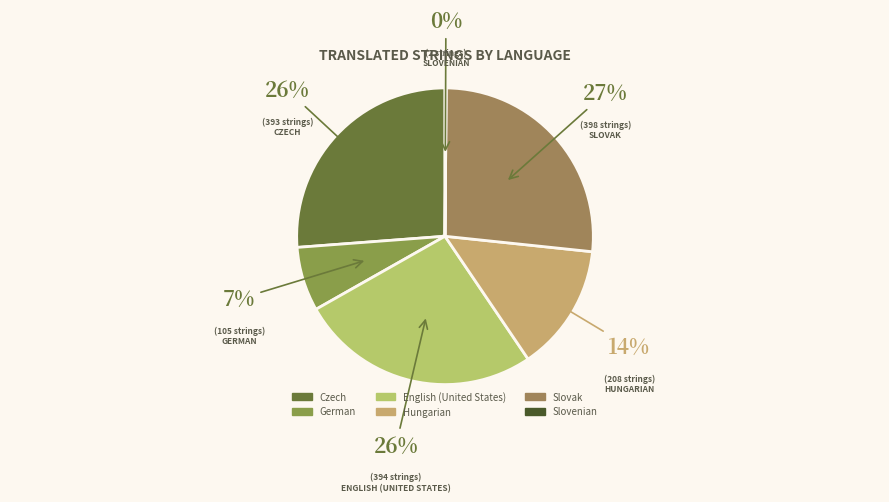

How many segments does this pie chart have?

6